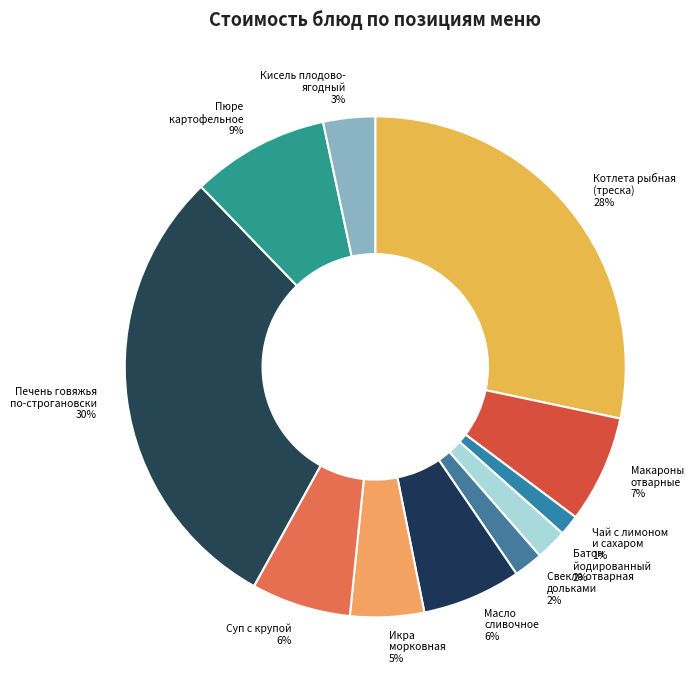

Combined, do Свекла отварная дольками 2% and Макароны отварные 7% account for over 50%?

No